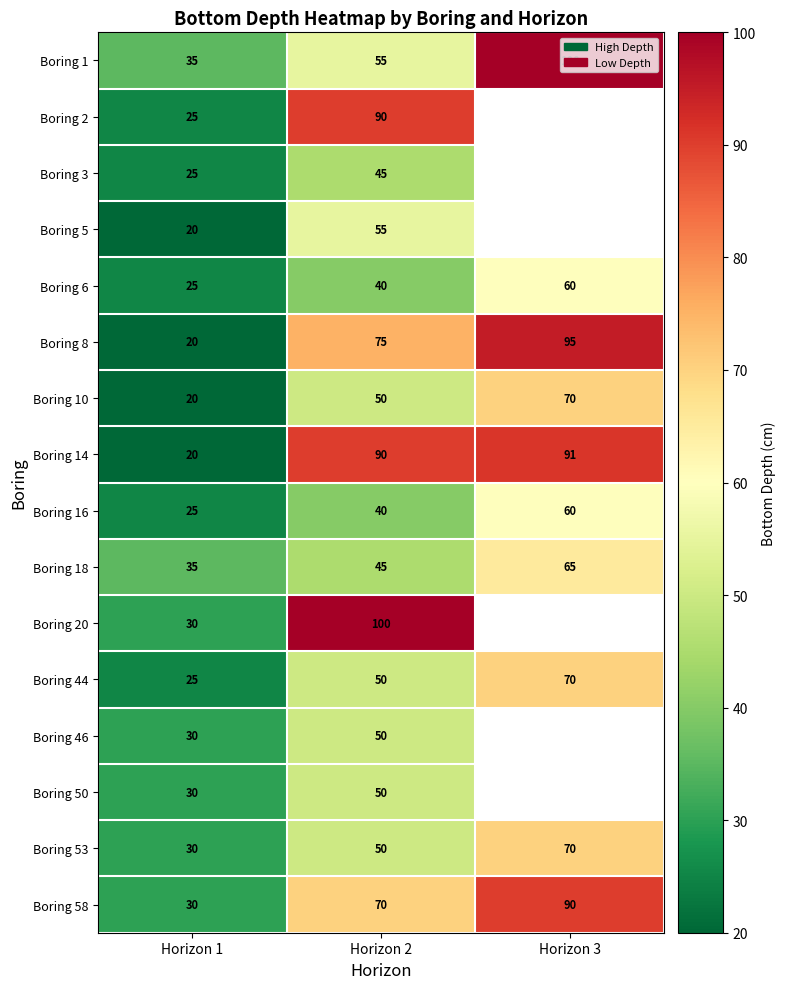

How many data points in Boring 6 are less than 40?

1